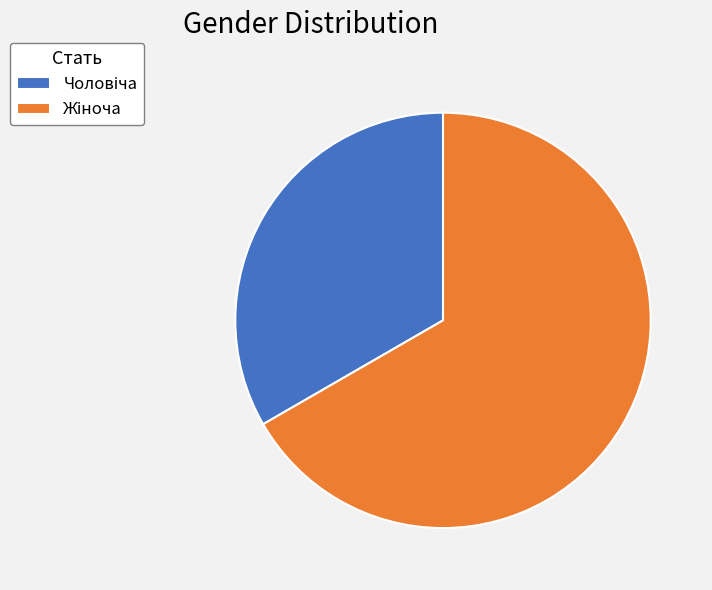

Is there any slice that represents more than half of the pie?

Yes